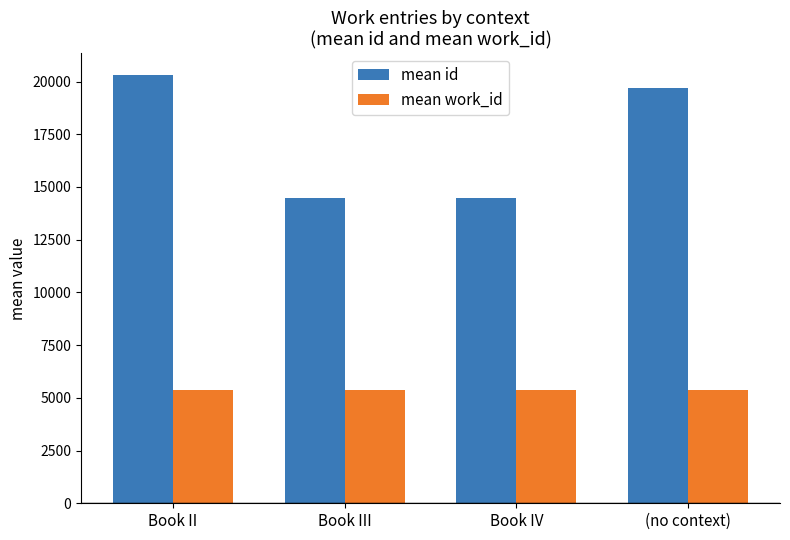

List the series in order of their overall mean, highest first.

mean id, mean work_id